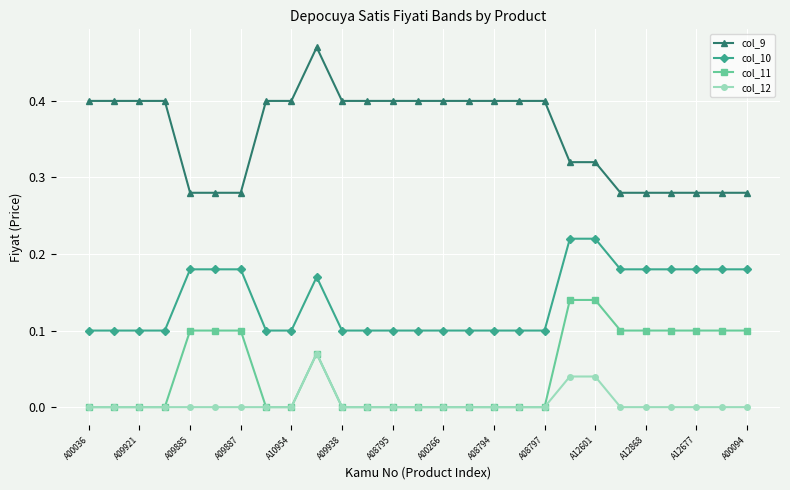

What is the value of the col_9 point at the 16th from the left?

0.4